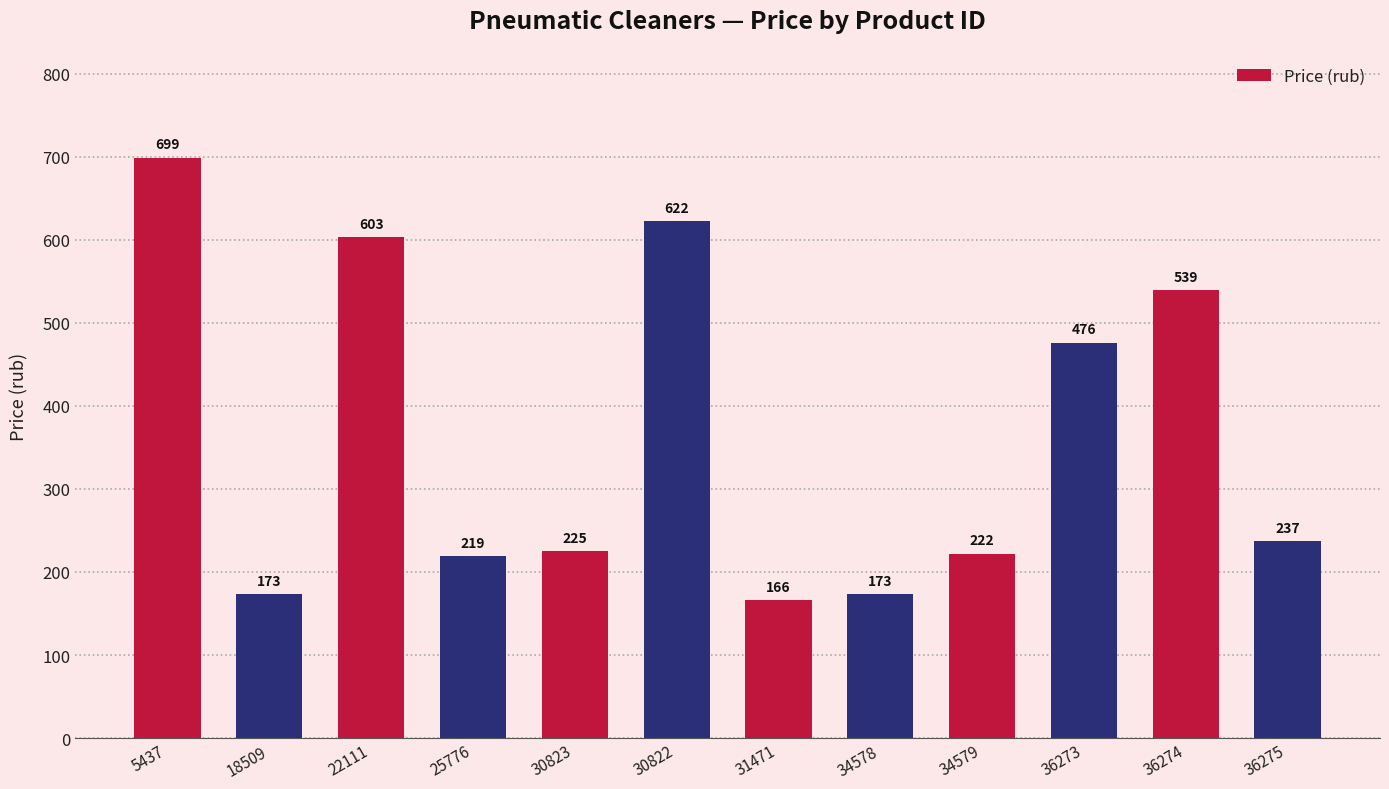

Where is the data nearest to the value 432?

36273